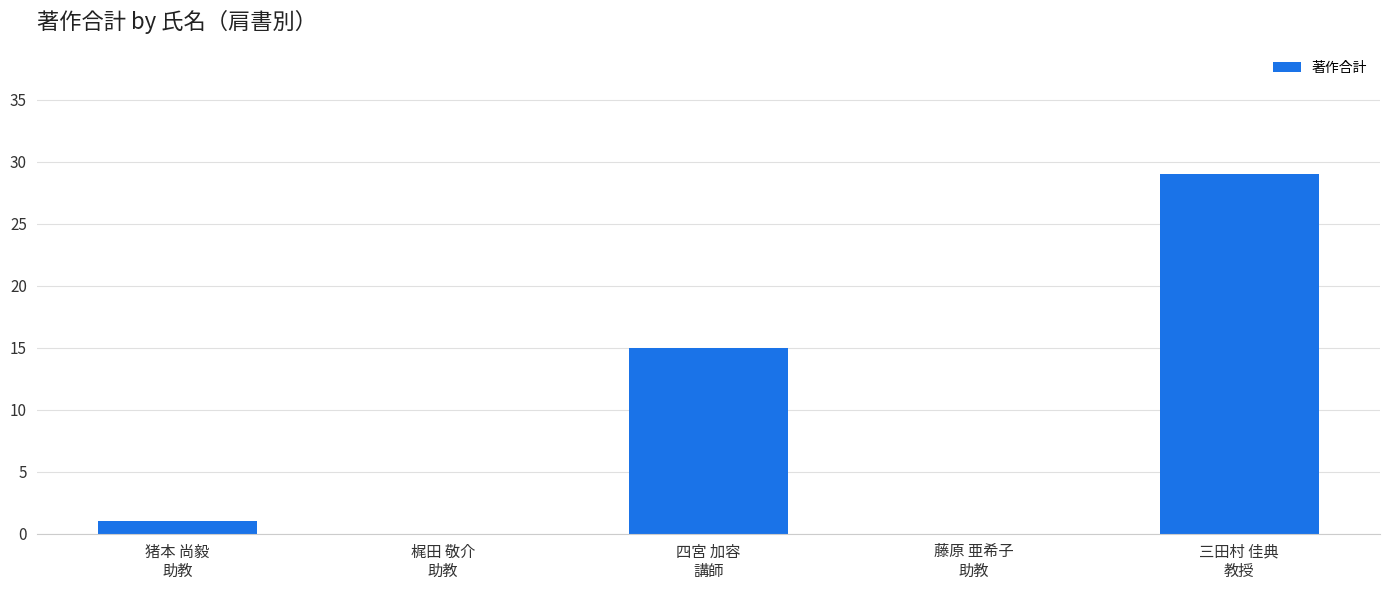

What is the sum of all values?

45